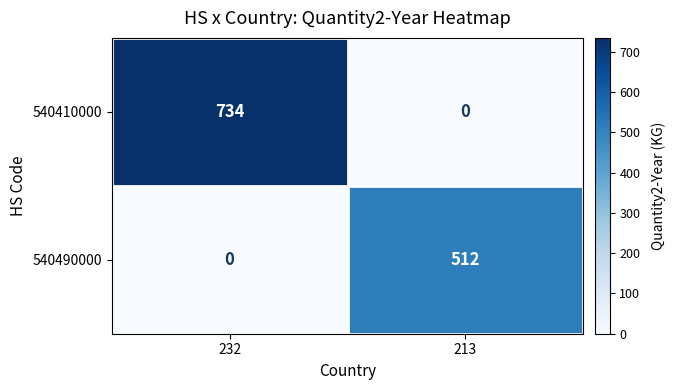

Reading left to right, transcribe all the data shown in this chart.

540410000: 734	0
540490000: 0	512